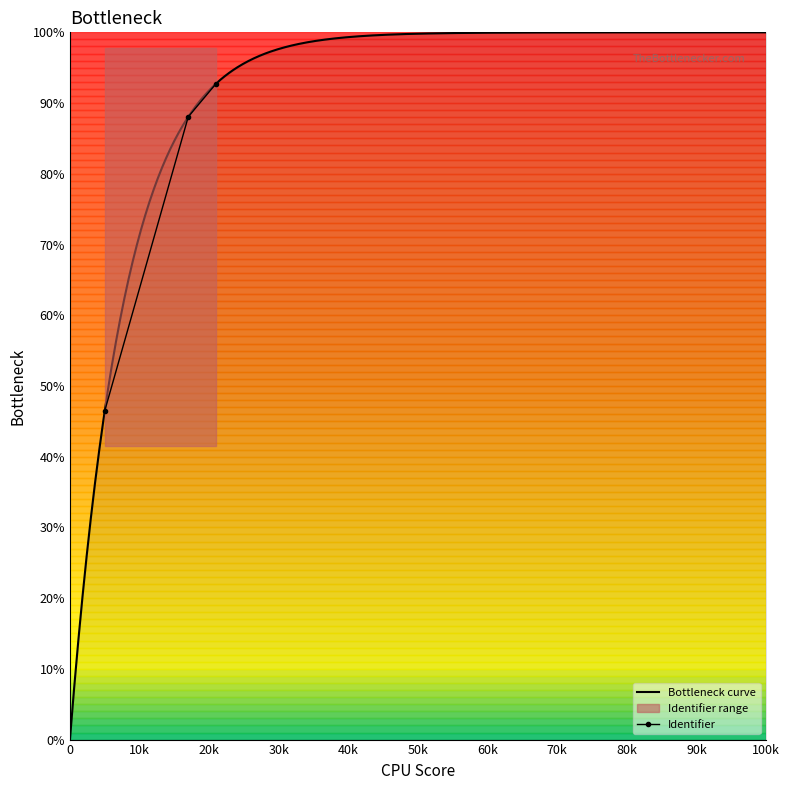

What is the minimum value shown in the chart?

46.5